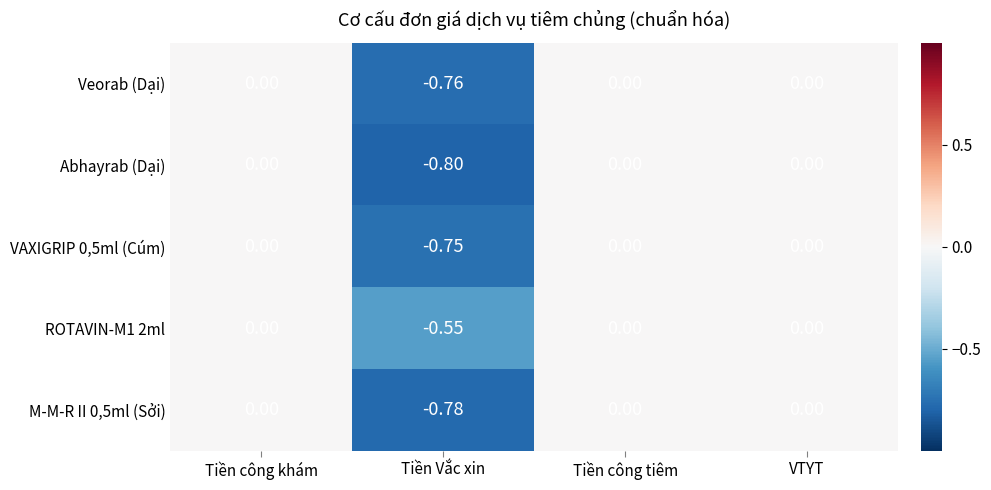

At which category does the chart reach its minimum across all series?

Tiền Vắc xin